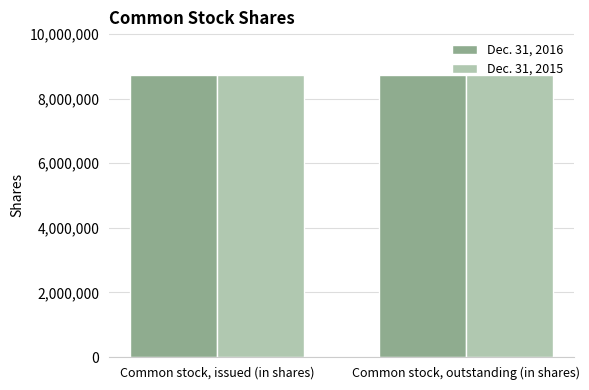

How many bars are there in each group?

2